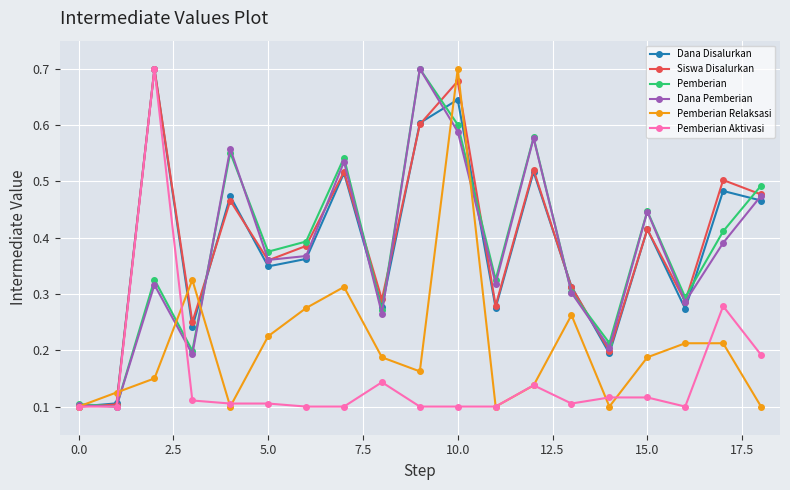

At how many categories does at least one series exceed 0?

19